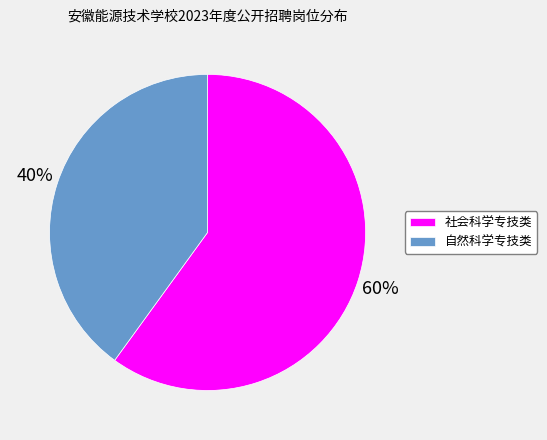

Do 自然科学专技类 and 社会科学专技类 together represent more than half of the pie?

Yes